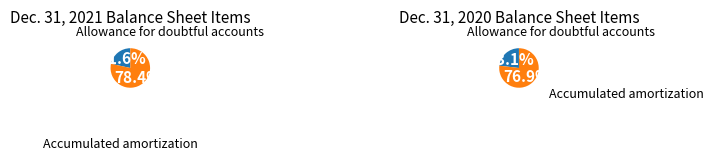

What is the ratio of the value at Accumulated amortization on intangible assets to the value at Allowance for doubtful accounts?

3.6